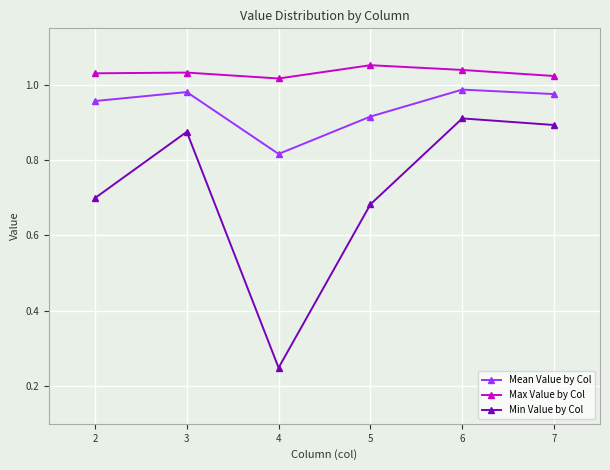

True or false: Mean Value by Col has a value of 0.4 at 6.

False